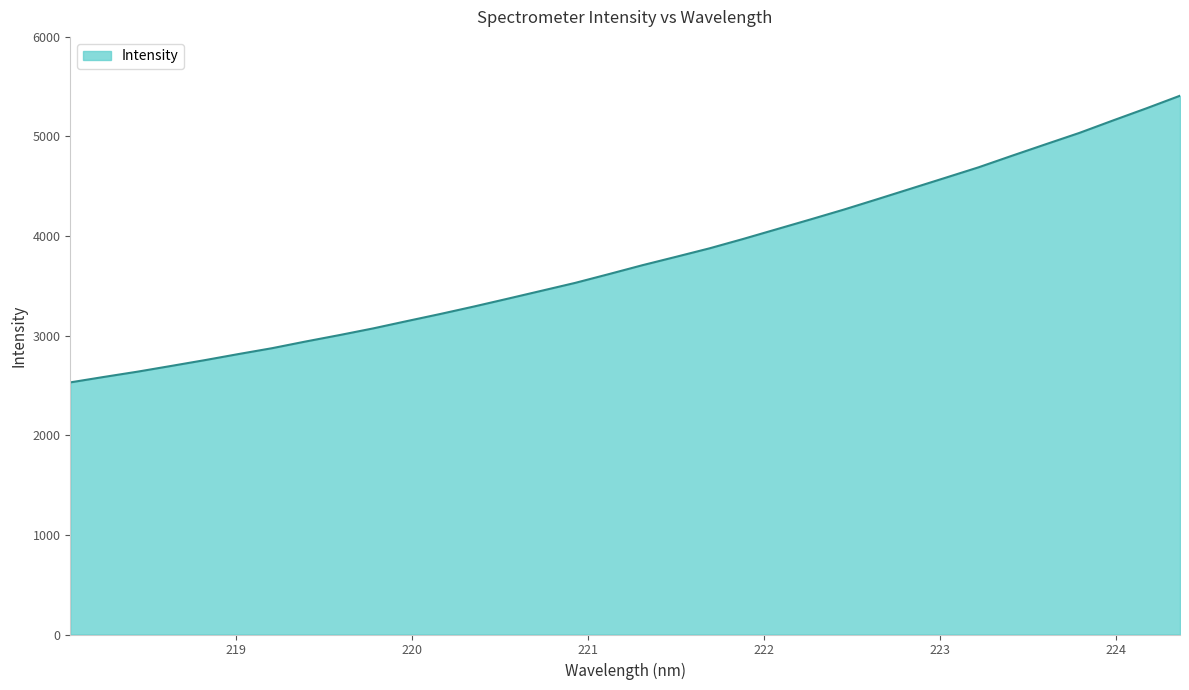

What is the greatest value displayed?

5409.3